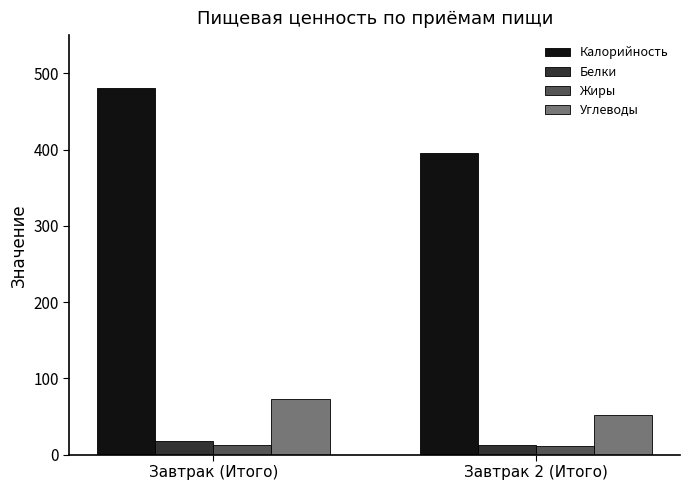

Which series changed the most between Завтрак (Итого) and Завтрак 2 (Итого)?

Калорийность